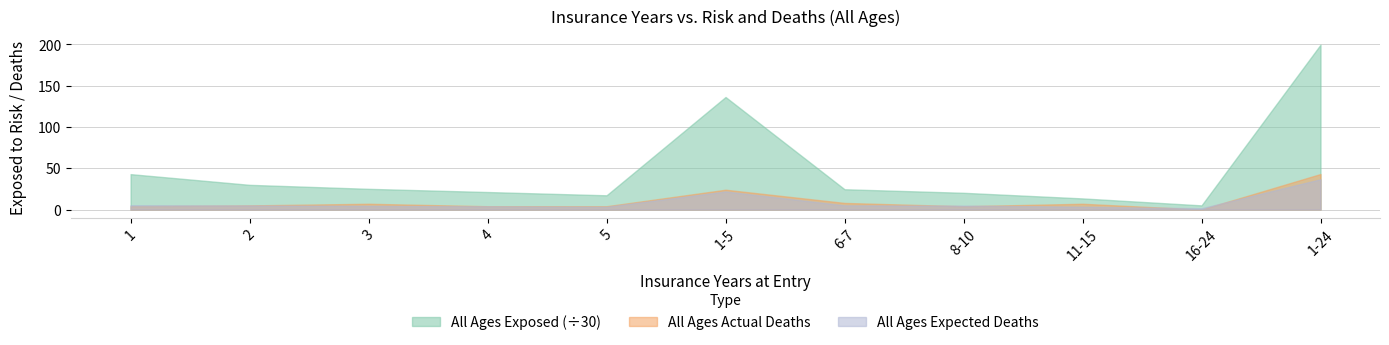

What is the difference between the maximum and minimum values in the All Ages Expected Deaths series?

35.1